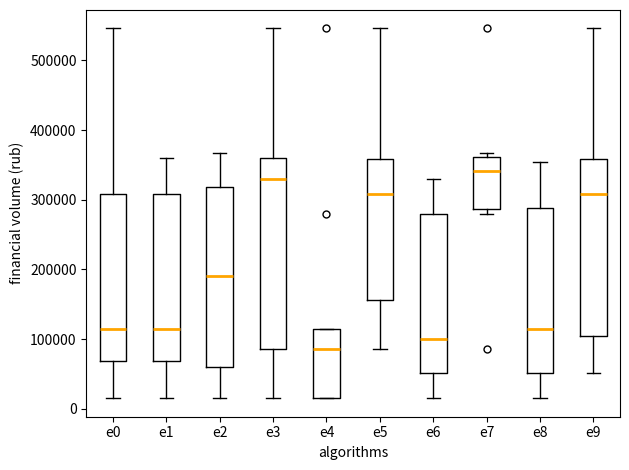

Reading left to right, read every box against the y-axis: the position of its median line, the range the box covers, and the ends of its whiskers. The values are not printed on the chart, so give them approximately, as read against the axis.

e0: median 120000, box 70000 to 310000, whiskers 20000 to 550000
e1: median 120000, box 70000 to 310000, whiskers 20000 to 360000
e2: median 190000, box 60000 to 320000, whiskers 20000 to 370000
e3: median 330000, box 90000 to 360000, whiskers 20000 to 550000
e4: median 90000, box 20000 to 120000, whiskers 20000 to 120000
e5: median 310000, box 160000 to 360000, whiskers 90000 to 550000
e6: median 100000, box 50000 to 280000, whiskers 20000 to 330000
e7: median 340000, box 290000 to 360000, whiskers 280000 to 370000
e8: median 120000, box 50000 to 290000, whiskers 20000 to 350000
e9: median 310000, box 100000 to 360000, whiskers 50000 to 550000